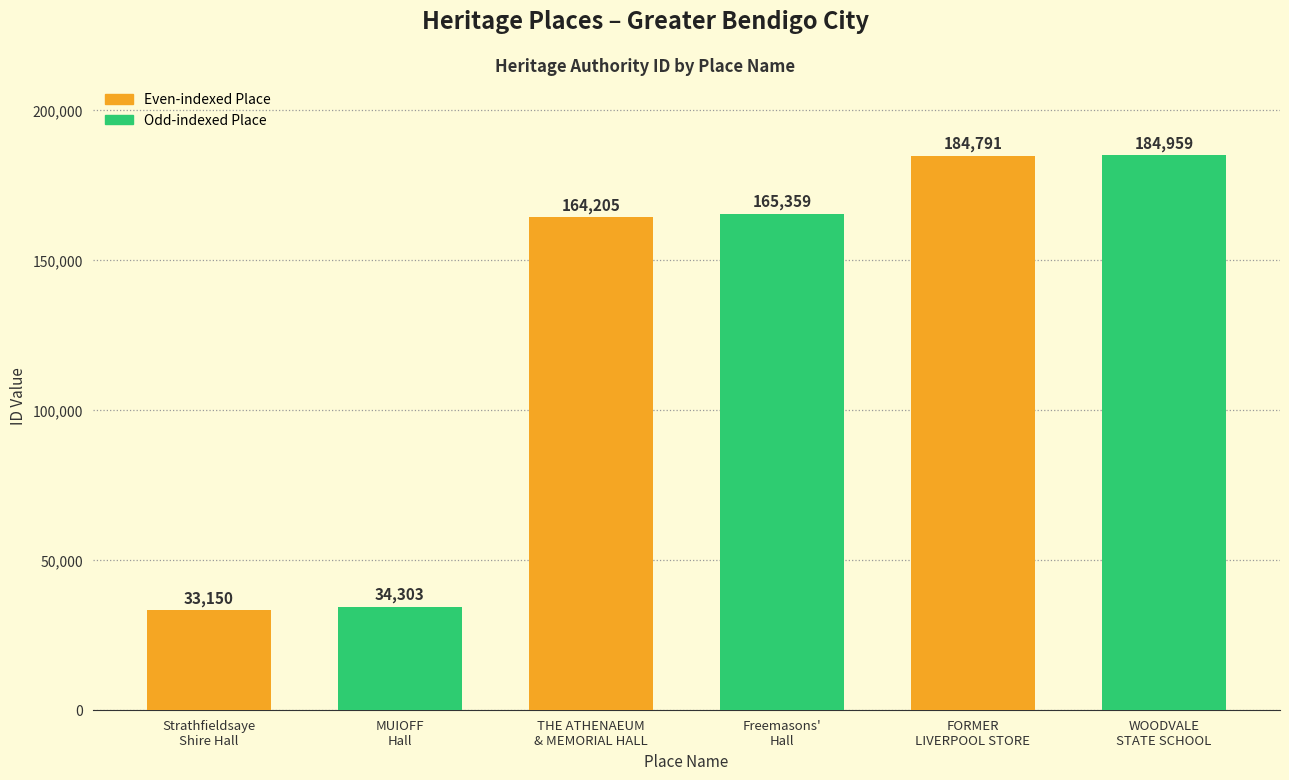

What is the sum of all values?

766767